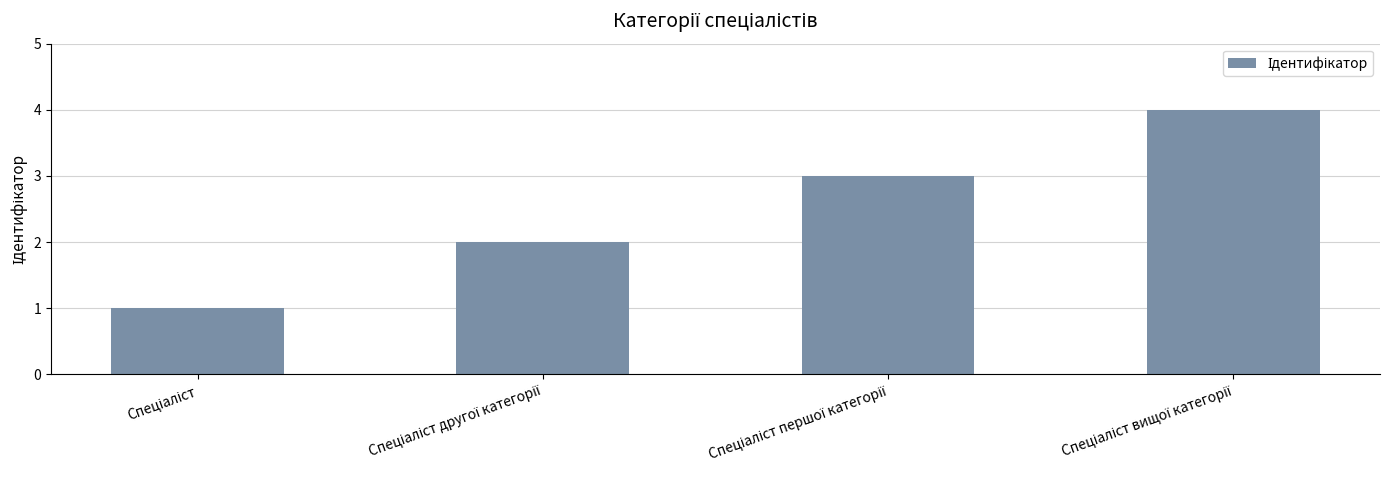

What is the difference between the maximum and minimum values?

3